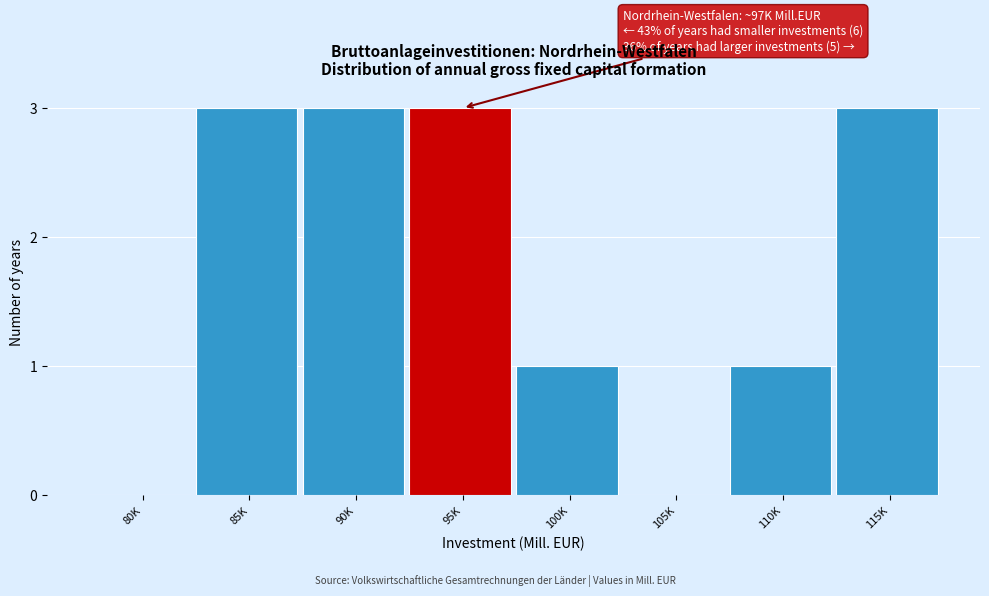

Reading right to left, extract all data points from this chart.

115K=3	110K=1	105K=0	100K=1	95K=3	90K=3	85K=3	80K=0